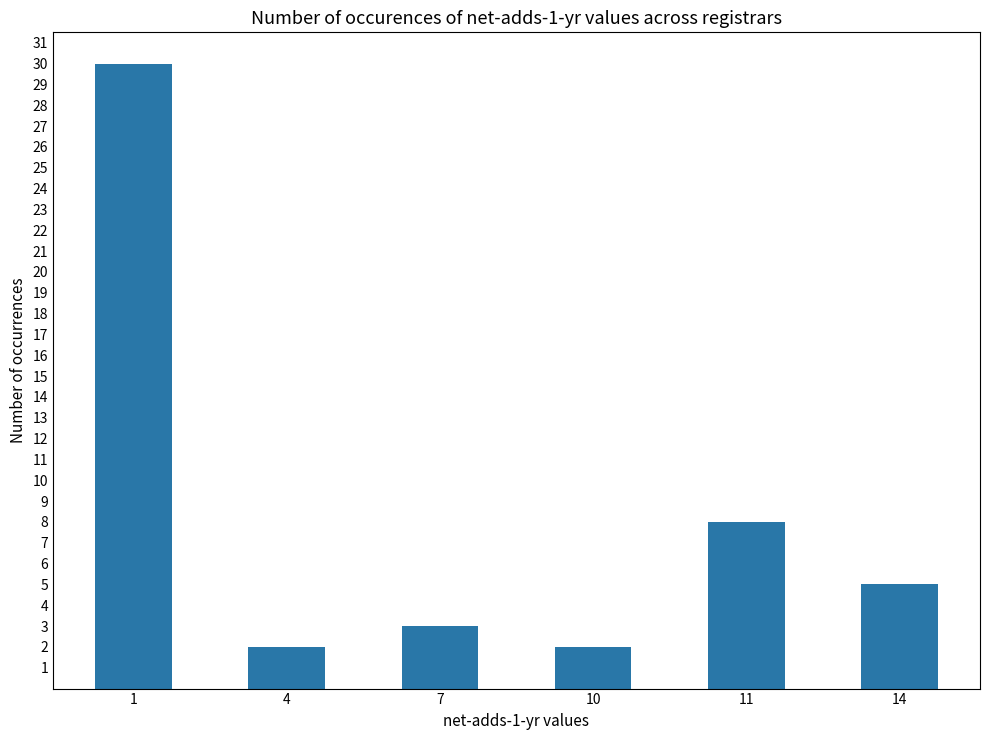

How many bars are there in total?

6